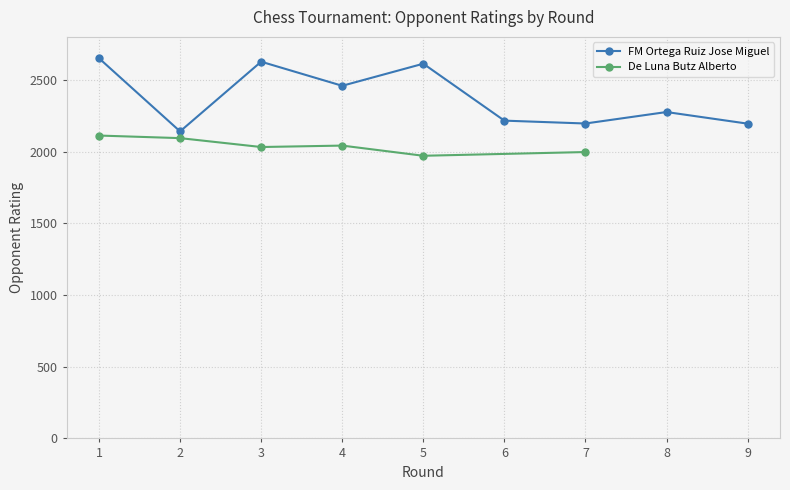

Which label corresponds to the smallest value in the chart?

2